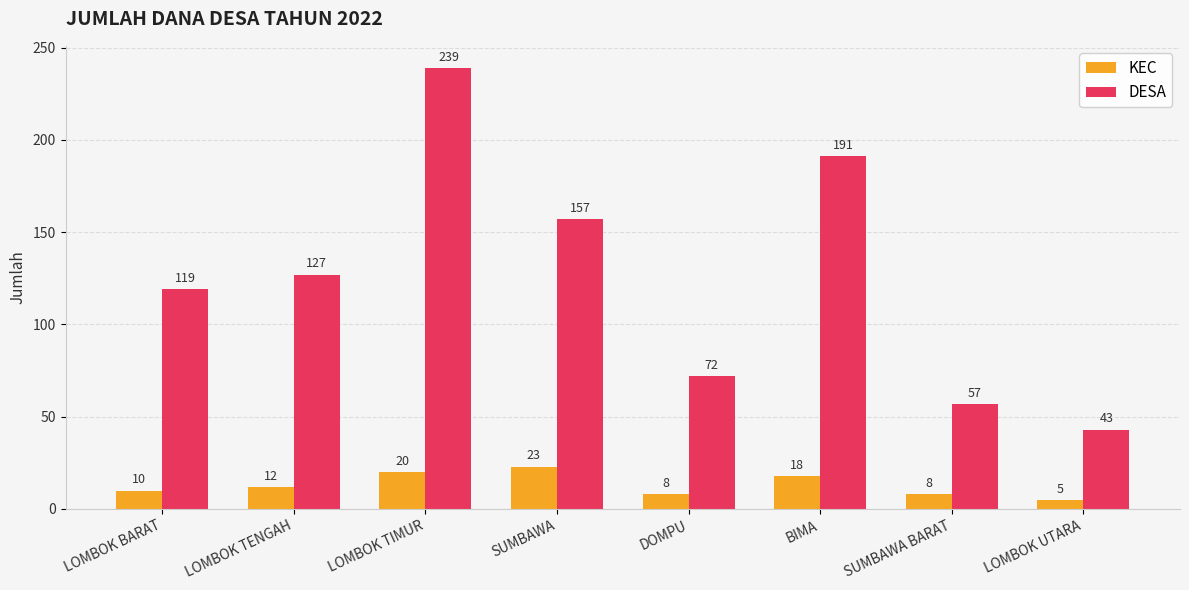

What is the total value across all series at SUMBAWA BARAT?

65